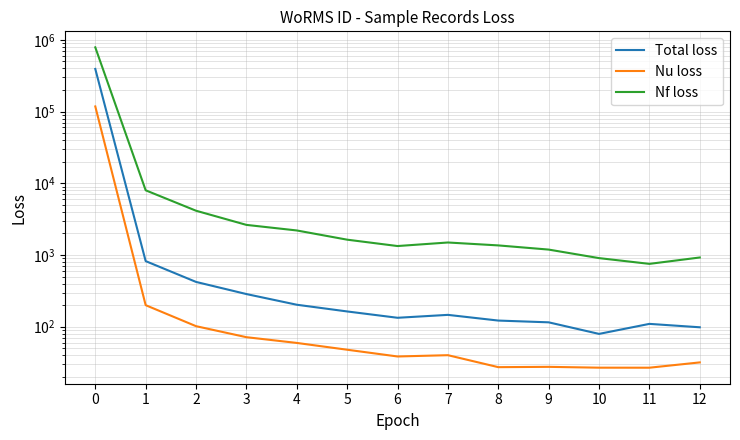

True or false: Total loss and Nf loss intersect in this chart.

False